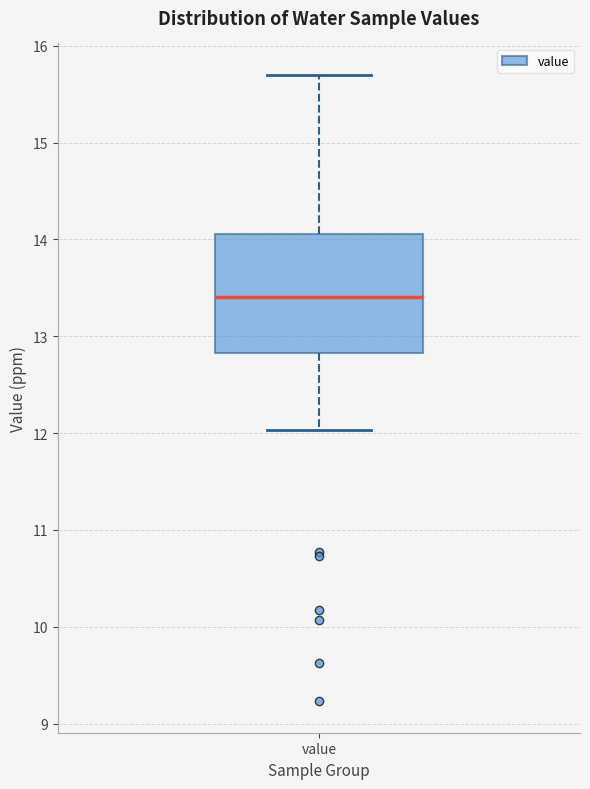

Transcribe this box plot: give where the median line is, the range the box spans, and where the two whiskers end, as read against the y-axis. The values are not printed on the chart, so give them approximately, as read against the axis.

median 13.4, box 12.8 to 14.1, whiskers 12.0 to 15.7